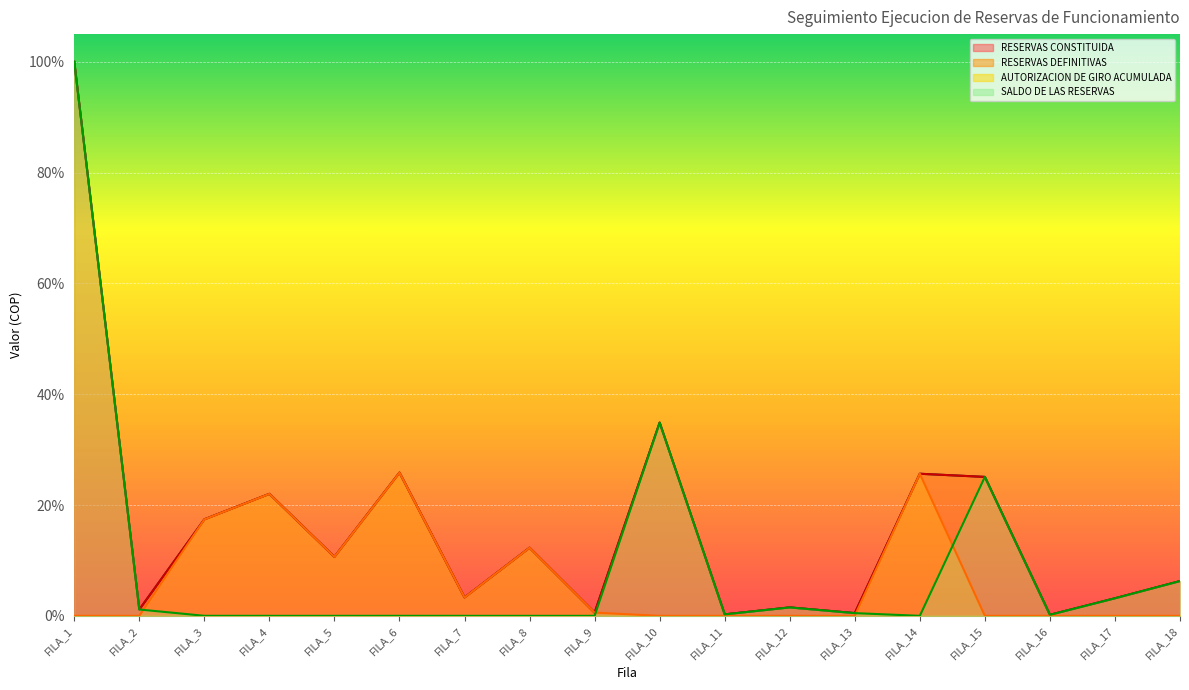

How many interior local valleys does the SALDO DE LAS RESERVAS series have?

5